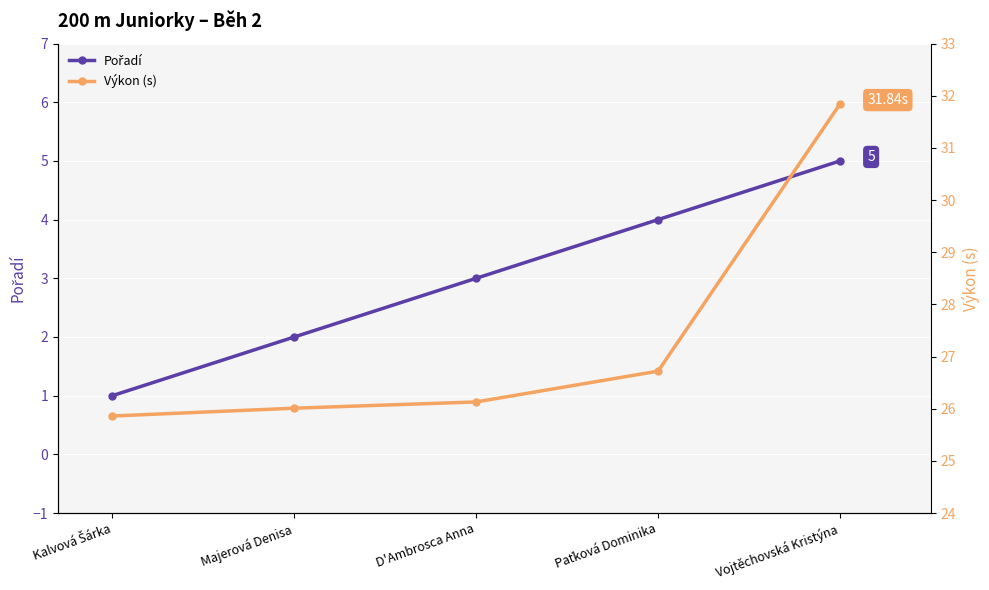

How many data points in Výkon (s) are less than 26?

1